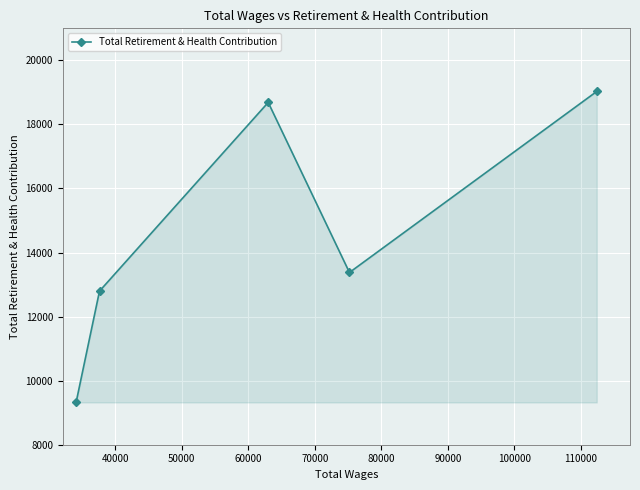

What is the value of the 4th point from the left?

13377